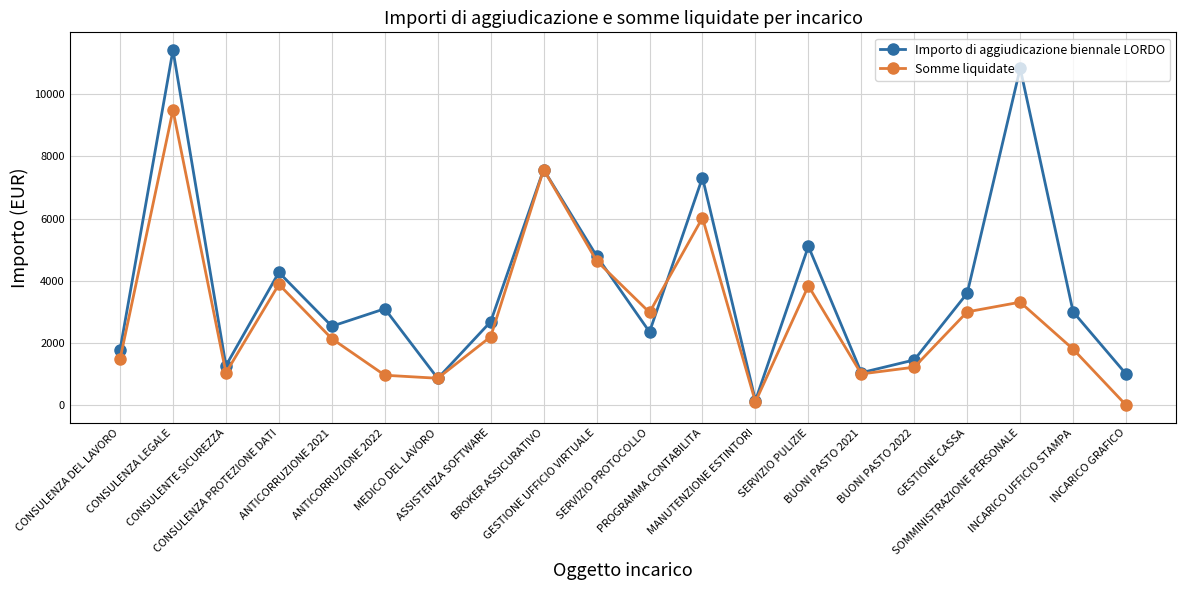

How many lines are shown in the chart?

2